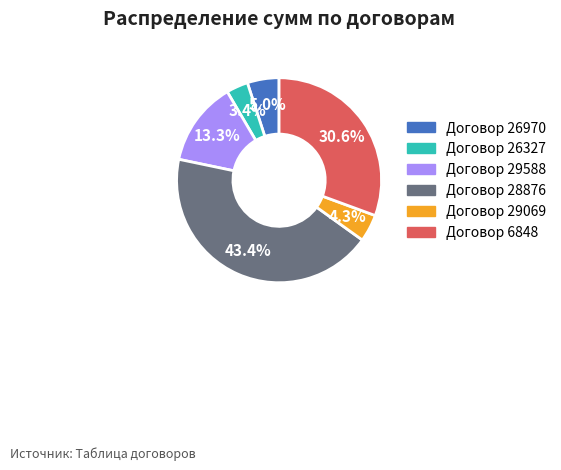

Rank the categories by value from highest to lowest.

Договор 28876, Договор 6848, Договор 29588, Договор 26970, Договор 29069, Договор 26327